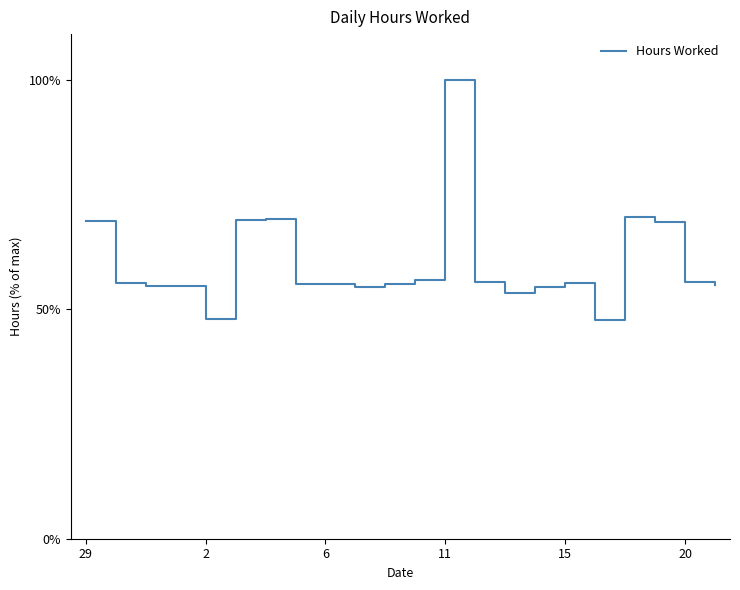

Is this an area chart (filled region under the line)?

No